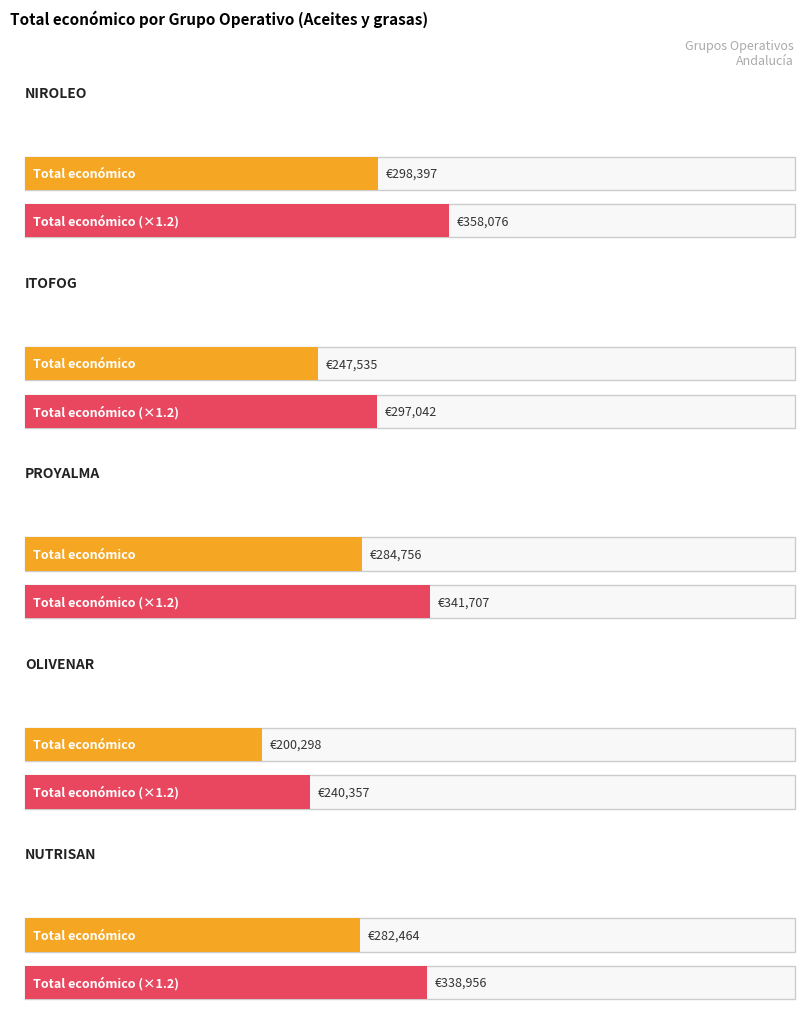

Is it true that the value at 2022 is 112163?

False